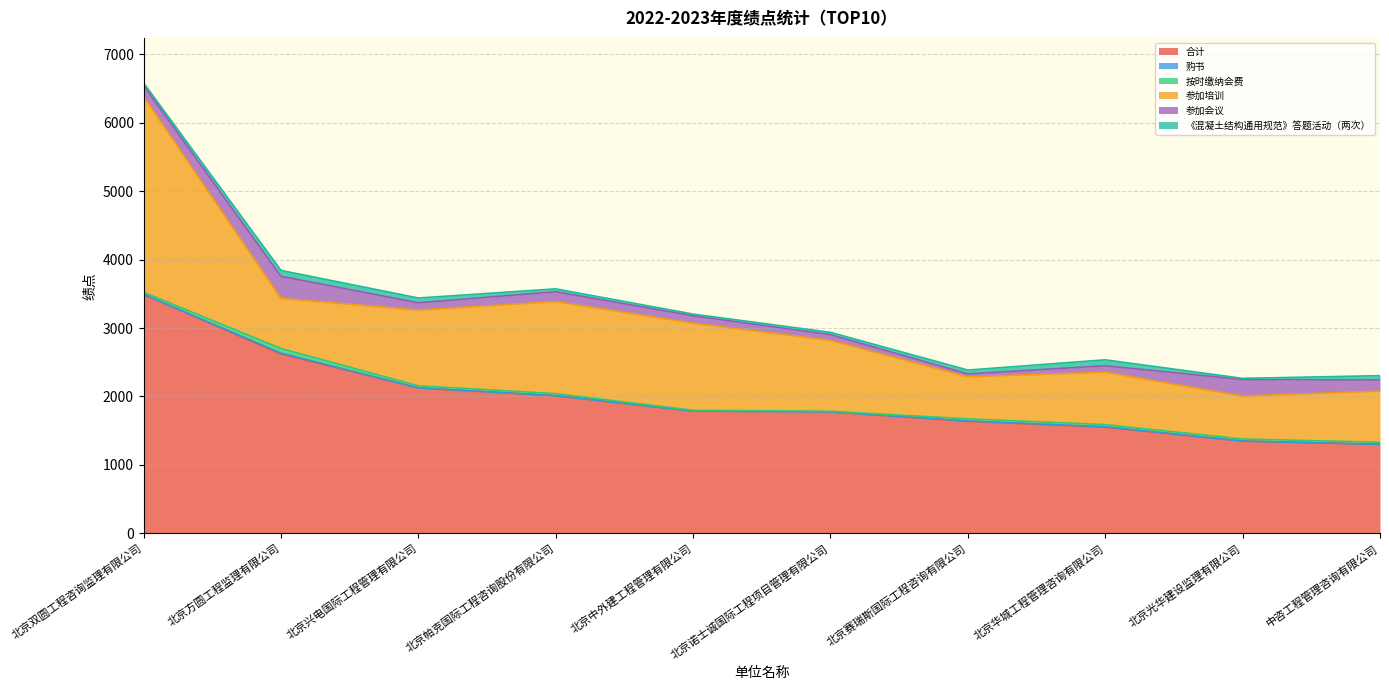

Reading left to right, extract all data points from this chart.

合计: 3491.6	2622.2	2125.6	2011.2	1786.7	1775.8	1637.8	1550.6	1348.5	1301.2
购书: 0.0	13.0	0.0	0.0	0.0	0.0	5.0	8.0	0.0	0.0
按时缴纳会费: 30.0	66.0	30.0	30.0	12.0	8.0	30.0	30.0	30.0	30.0
参加培训: 2861.0	732.0	1107.0	1345.0	1271.8	1035.0	615.0	766.0	627.2	747.0
参加会议: 160.0	322.0	106.0	144.0	108.0	84.0	42.0	94.0	242.0	162.0
《混凝土结构通用规范》答题活动（两次）: 38.0	87.0	70.0	42.0	25.0	34.0	56.0	87.0	17.0	64.0